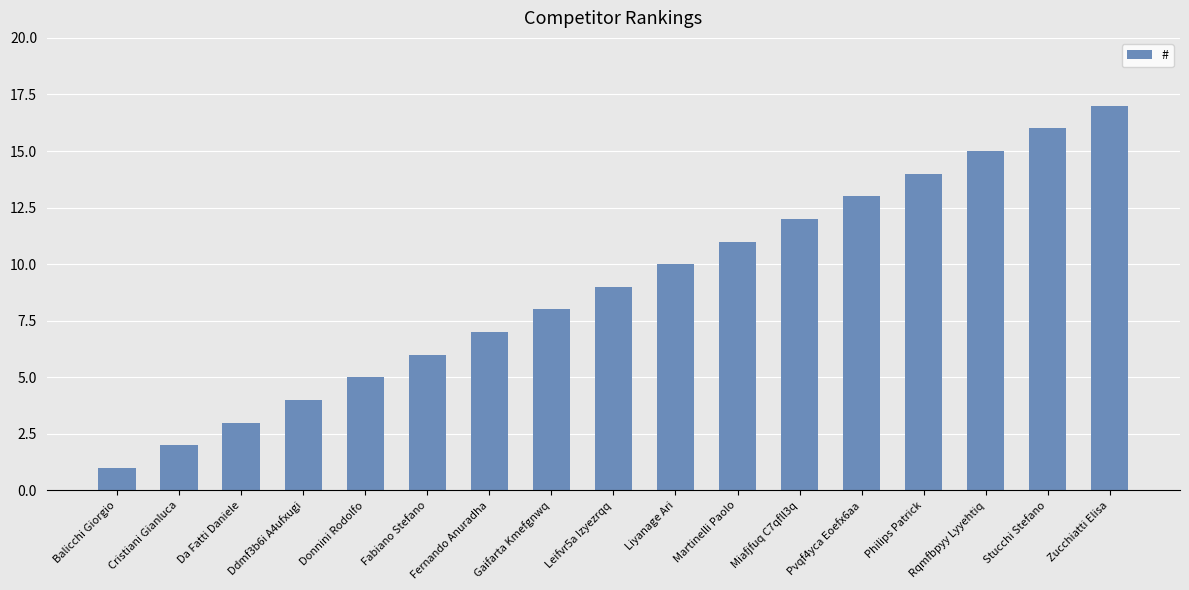

How many bars are there in total?

17